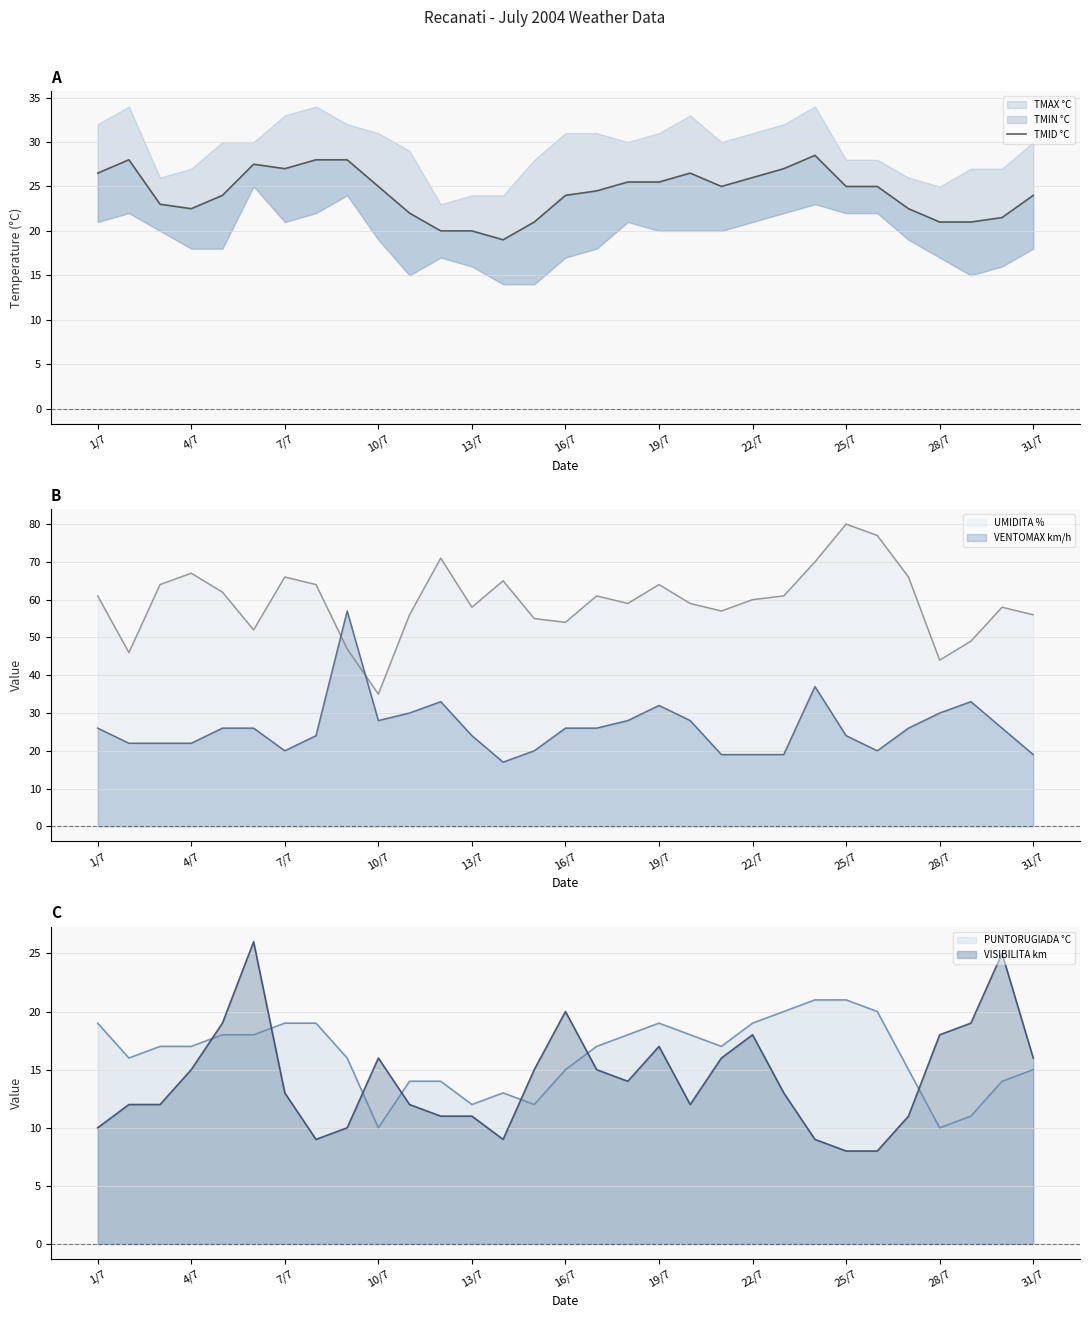

How many points are lower than both their immediate neighbors (excluding endpoints)?

4